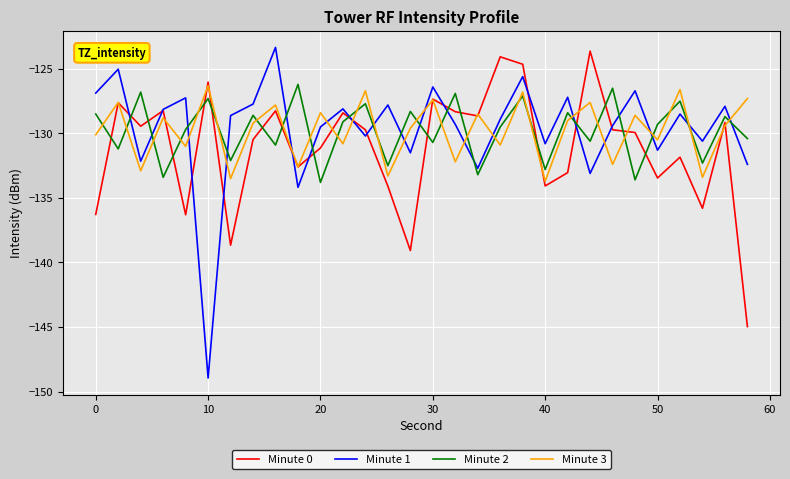

Which series has the widest spread of values?

Minute 1